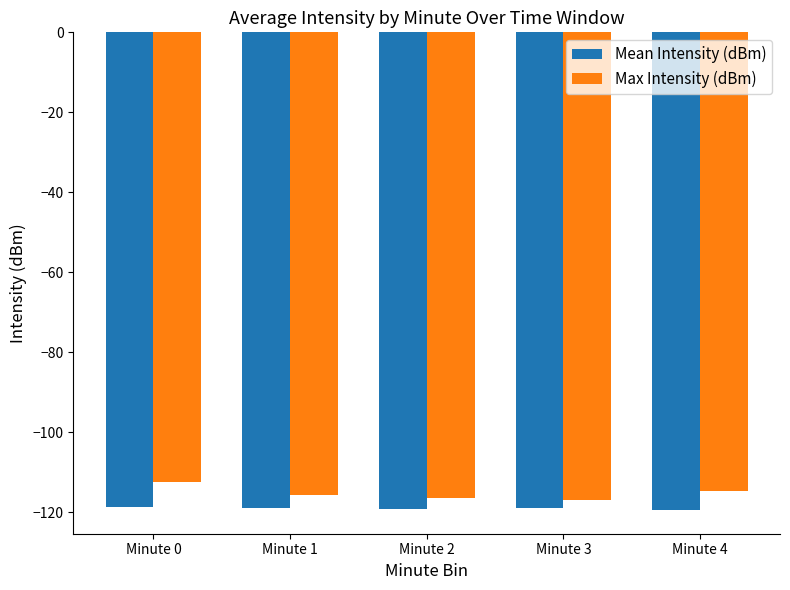

Rank the series by their maximum value, from lowest to highest.

Mean Intensity (dBm), Max Intensity (dBm)